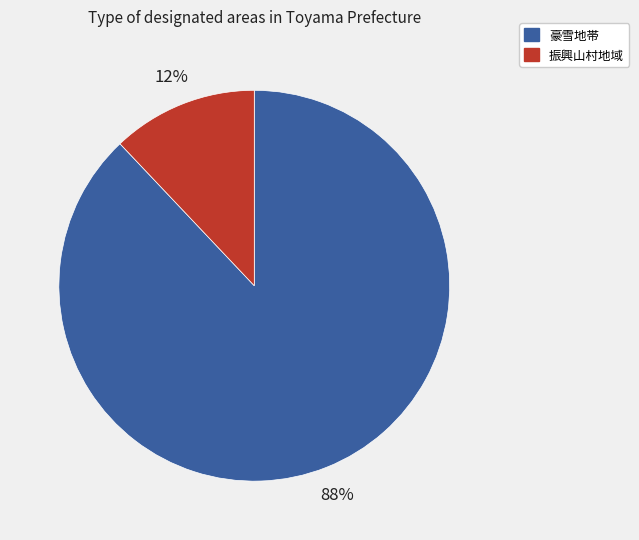

To the nearest percent, what is the average slice percentage?

50%